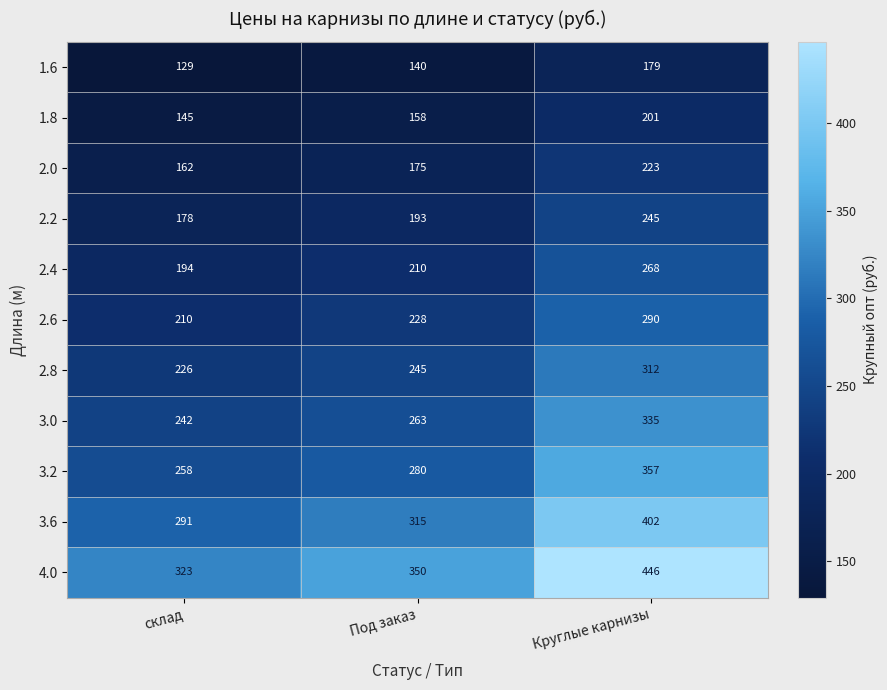

What is the sum of the 3.0 values at склад and Круглые карнизы?

577